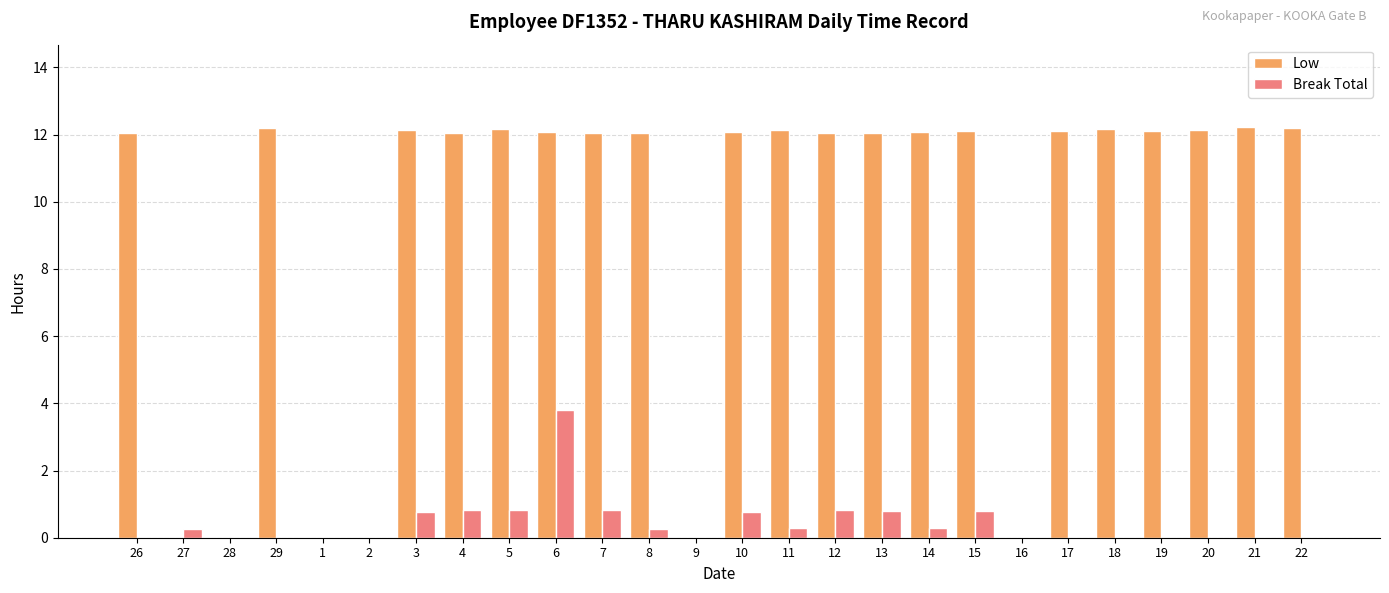

Which series has the largest range (max minus min)?

Low